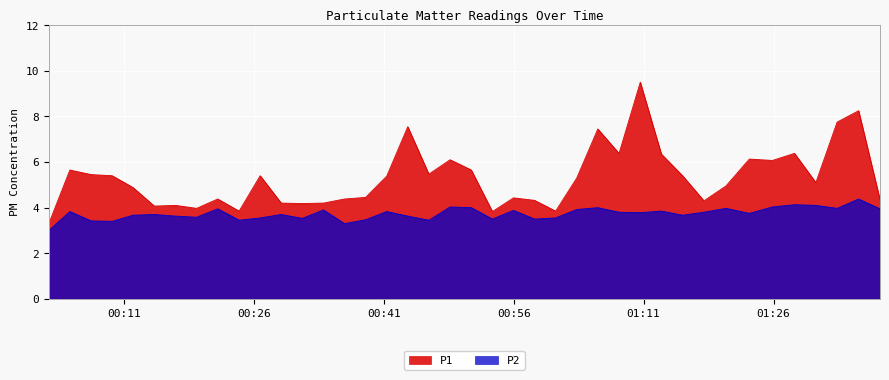

True or false: P1 and P2 cross at least once.

False